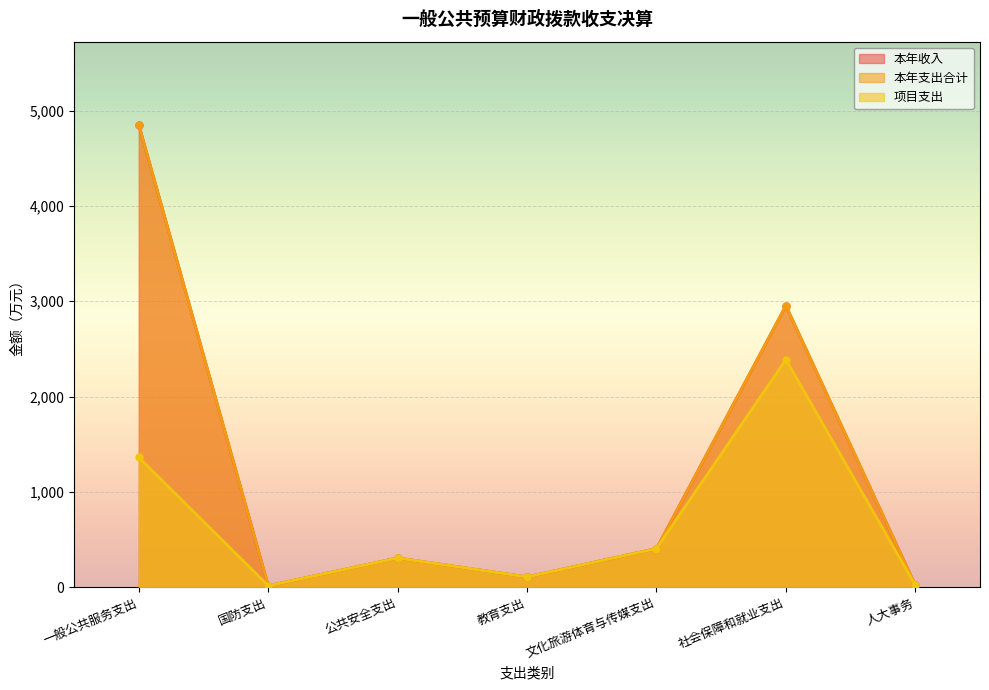

List the labels in order of 本年收入 value, largest first.

一般公共服务支出, 社会保障和就业支出, 文化旅游体育与传媒支出, 公共安全支出, 教育支出, 人大事务, 国防支出